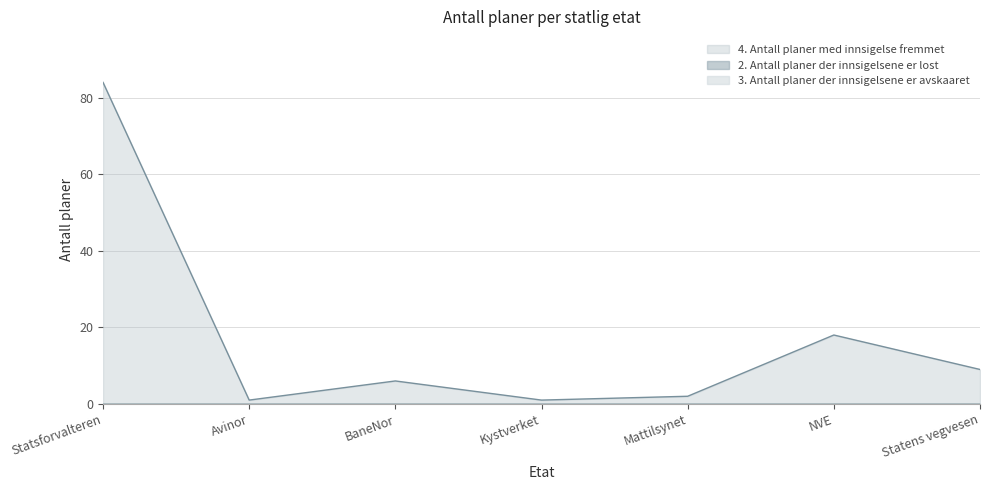

At which label does 3. Antall planer der innsigelsene er avskaaret reach its minimum?

Statsforvalteren